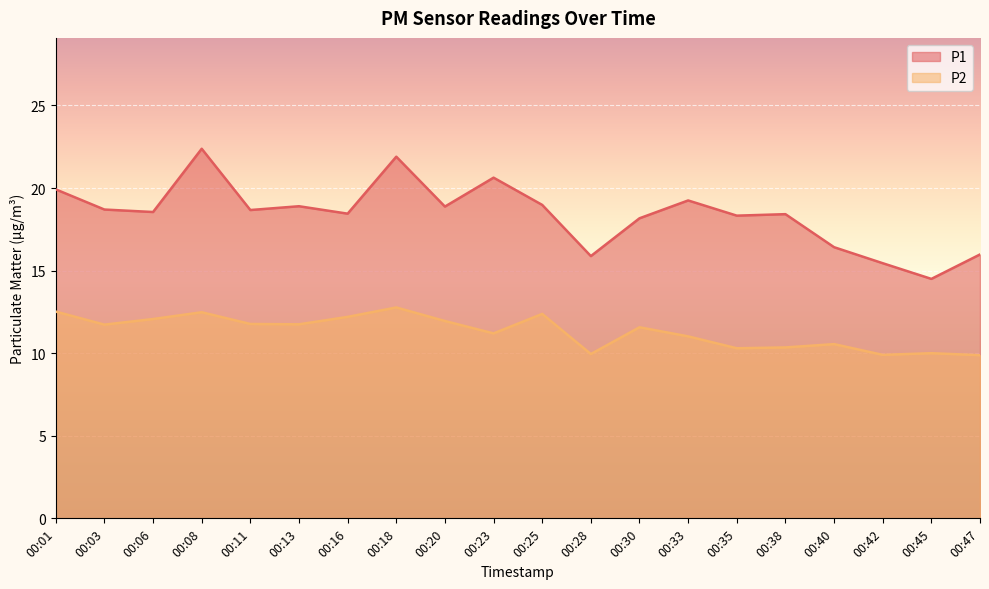

Where is P2 nearest to the value 11?

00:33